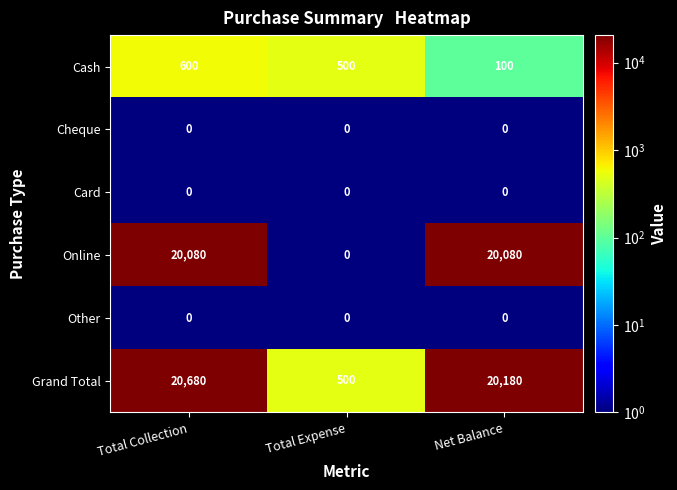

What is the difference between the maximum and minimum values in the Cash series?

500